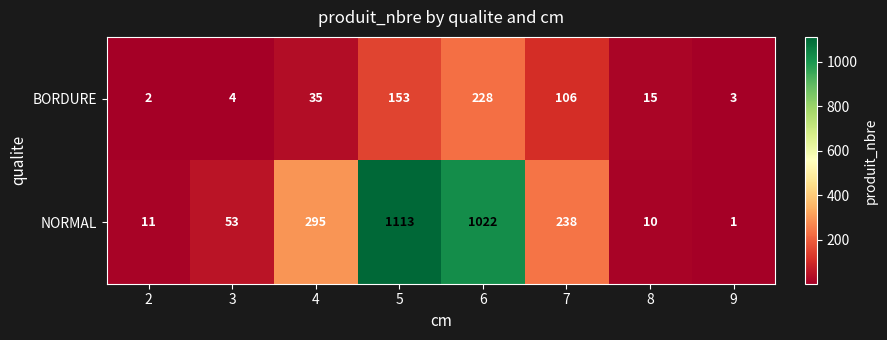

At which label is NORMAL closest to 557?

4